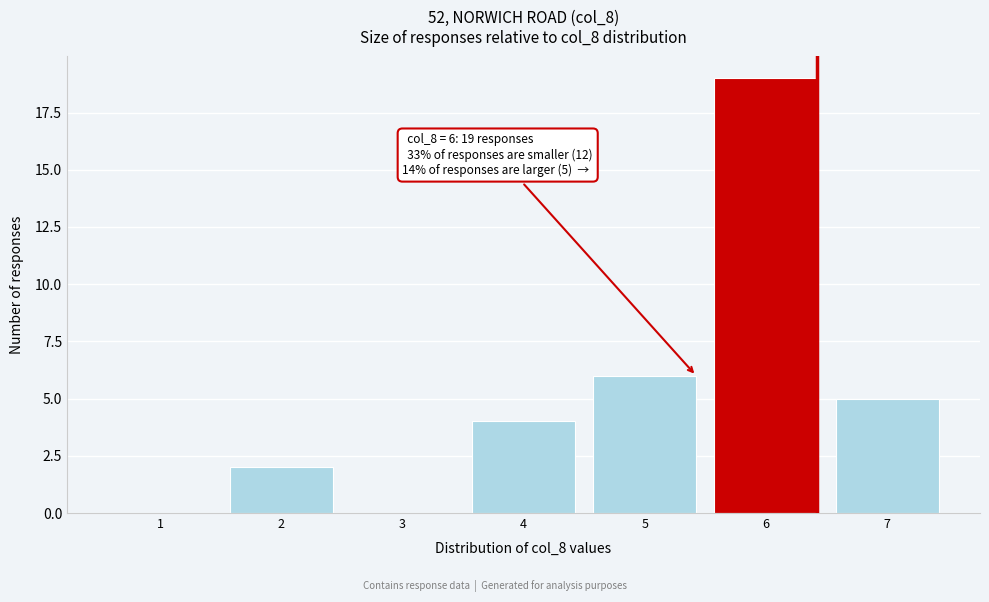

Reading right to left, transcribe all the data shown in this chart.

7=5	6=19	5=6	4=4	3=0	2=2	1=0